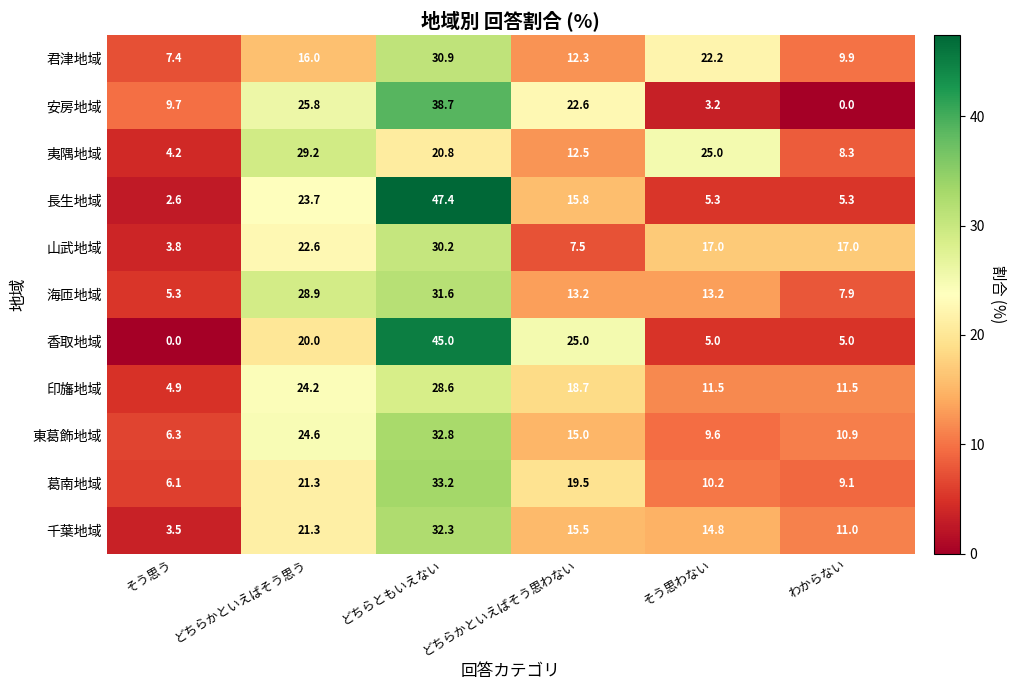

Which series has the widest spread of values?

香取地域